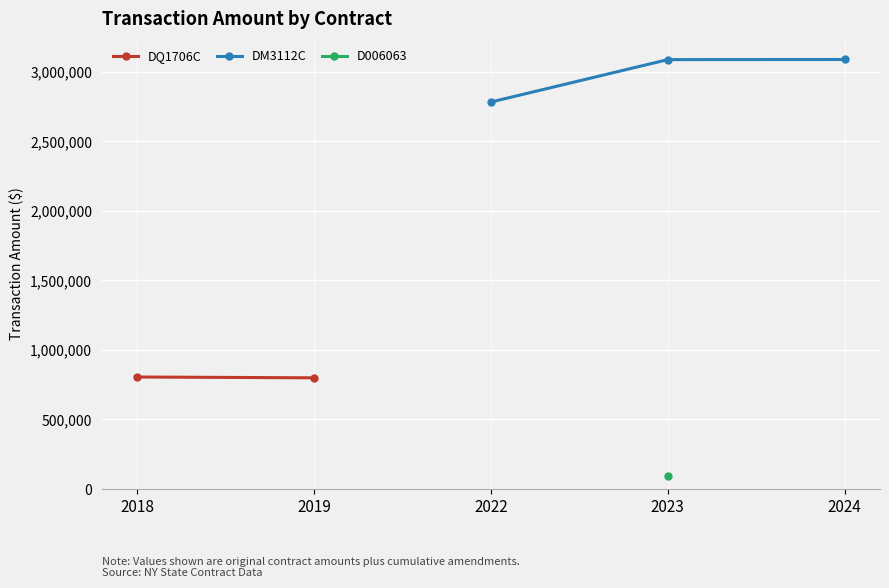

How many lines are shown in the chart?

3